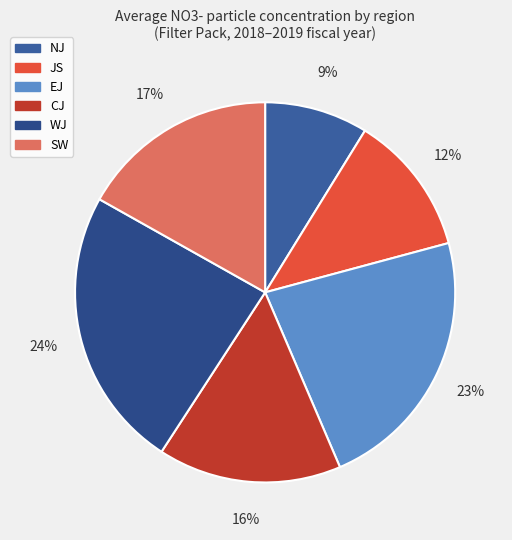

To the nearest percent, what portion does SW represent?

17%